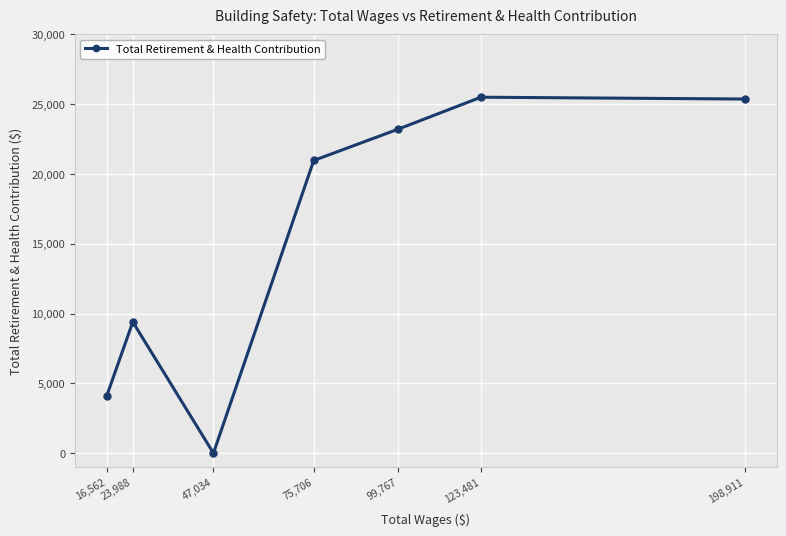

Reading left to right, what are all the values shown in this chart?

16,562=4122	23,988=9395	47,034=0	75,706=20959	99,767=23195	123,481=25489	198,911=25359